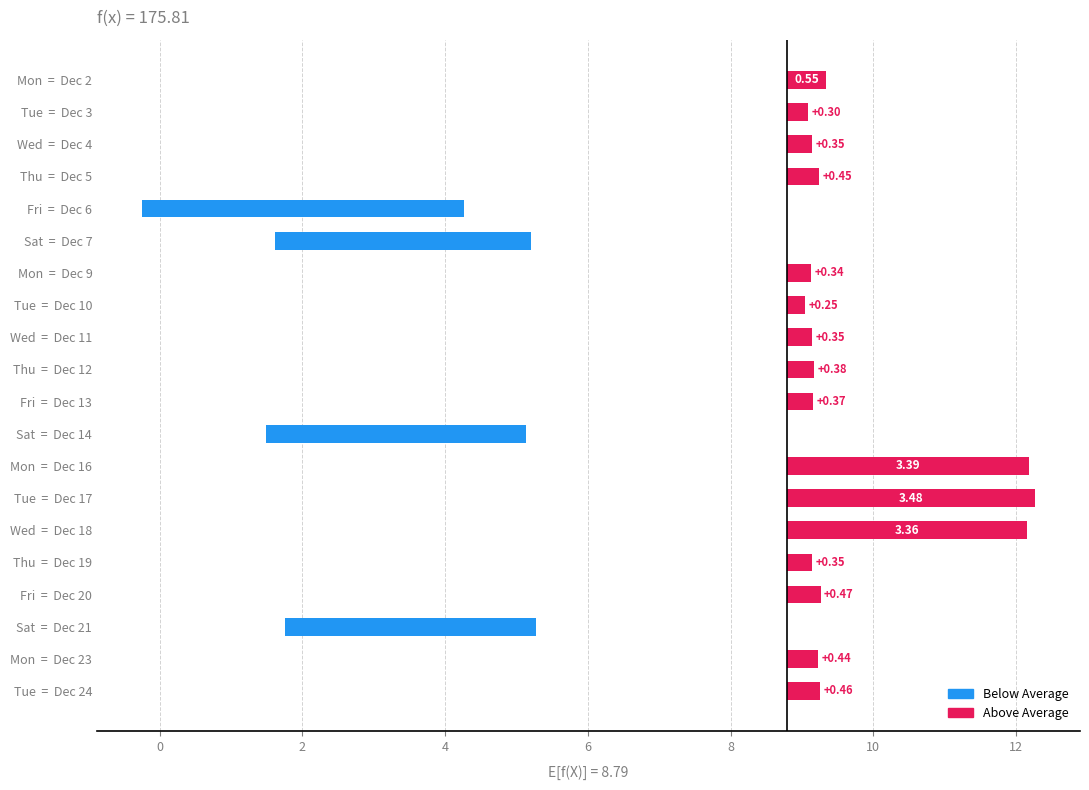

True or false: the data shows 0.1 at Thu = Dec 19.

False